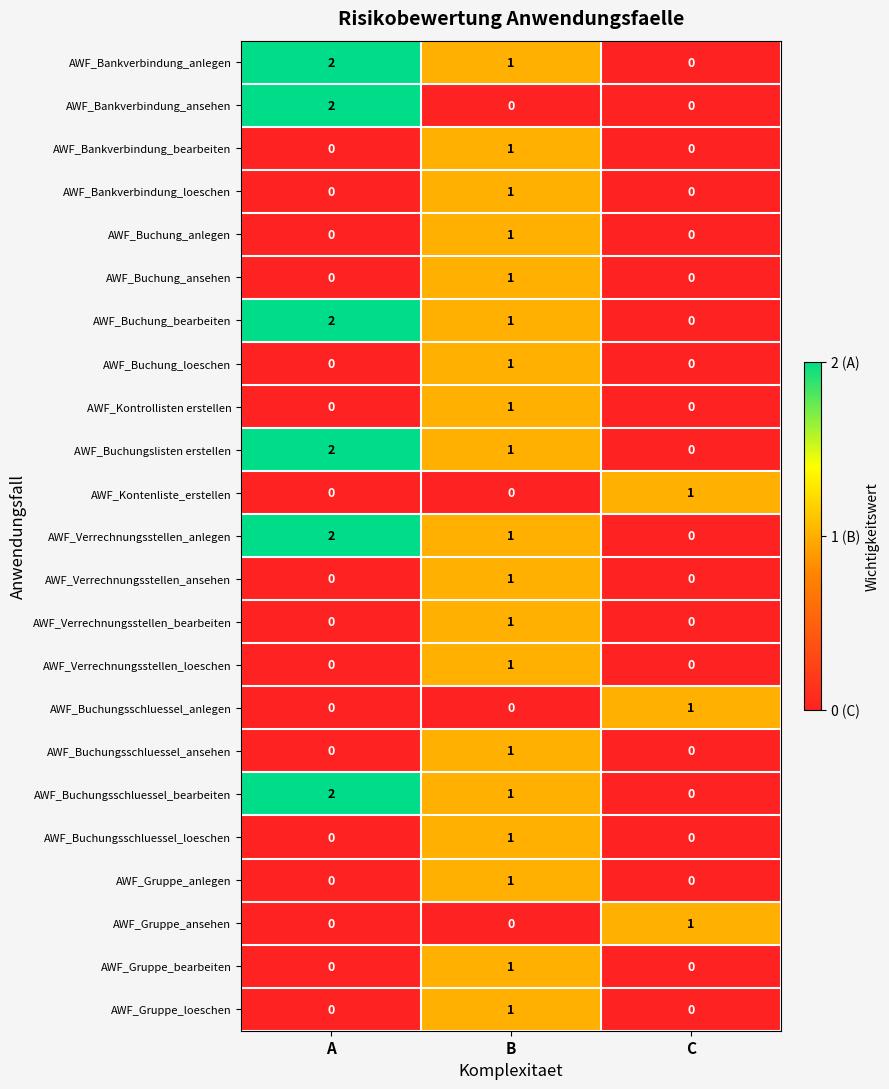

At how many categories does at least one series exceed 0?

3